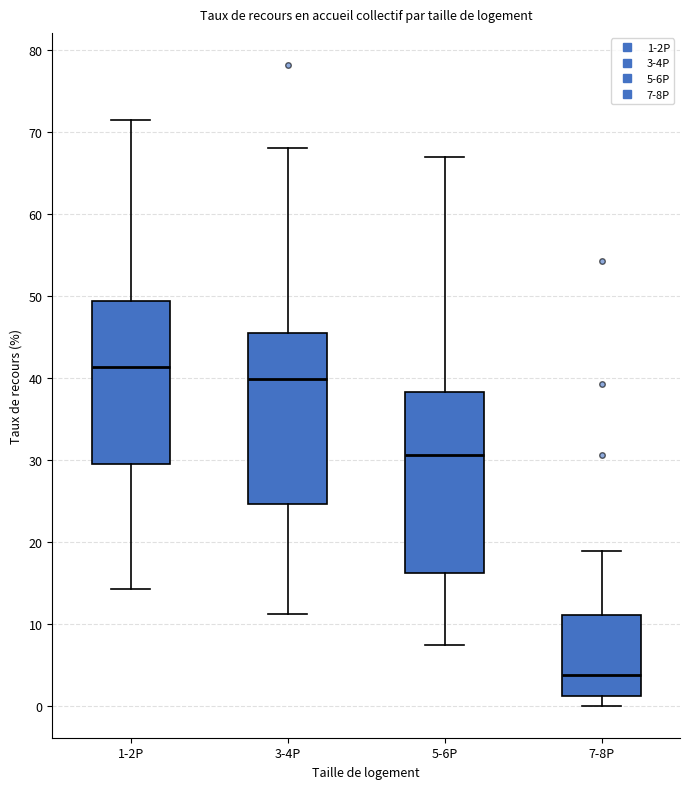

Reading left to right, transcribe this box plot: for each box, give where its median line is, the range the box spans, and where its two whiskers end, as read against the y-axis. The values are not printed on the chart, so give them approximately, as read against the axis.

1-2P: median 41, box 30 to 49, whiskers 14 to 71
3-4P: median 40, box 25 to 46, whiskers 11 to 68
5-6P: median 31, box 16 to 38, whiskers 7 to 67
7-8P: median 4, box 1 to 11, whiskers 0 to 19